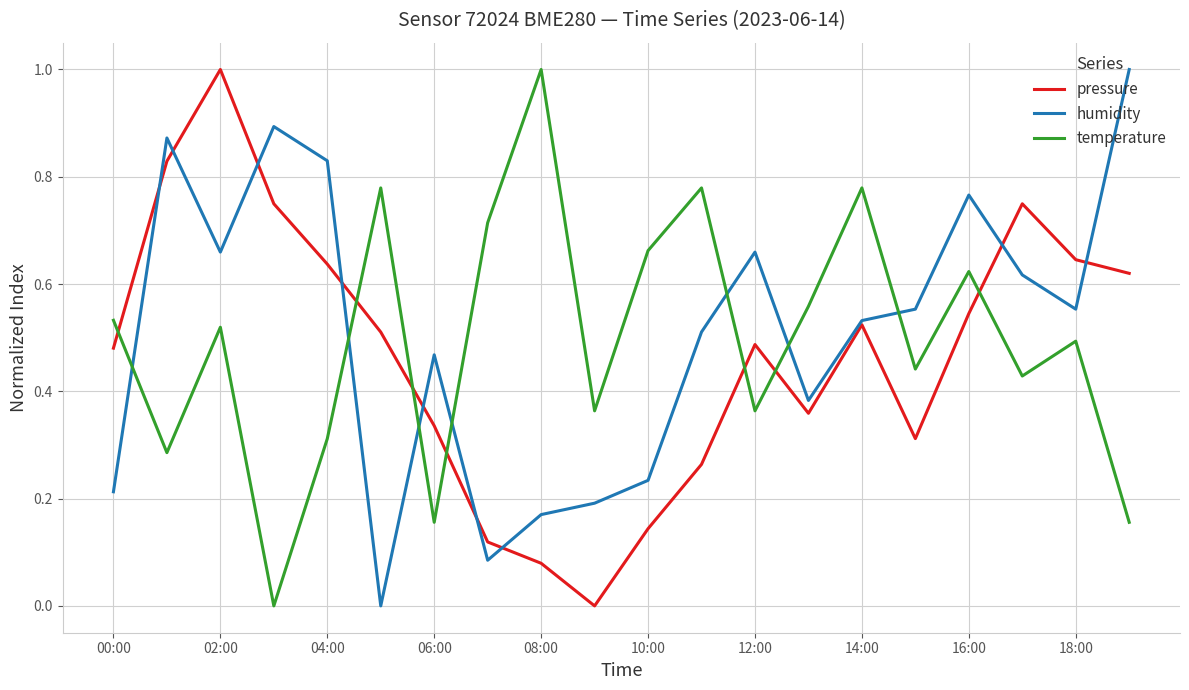

What is the maximum value shown in the chart?

1.0